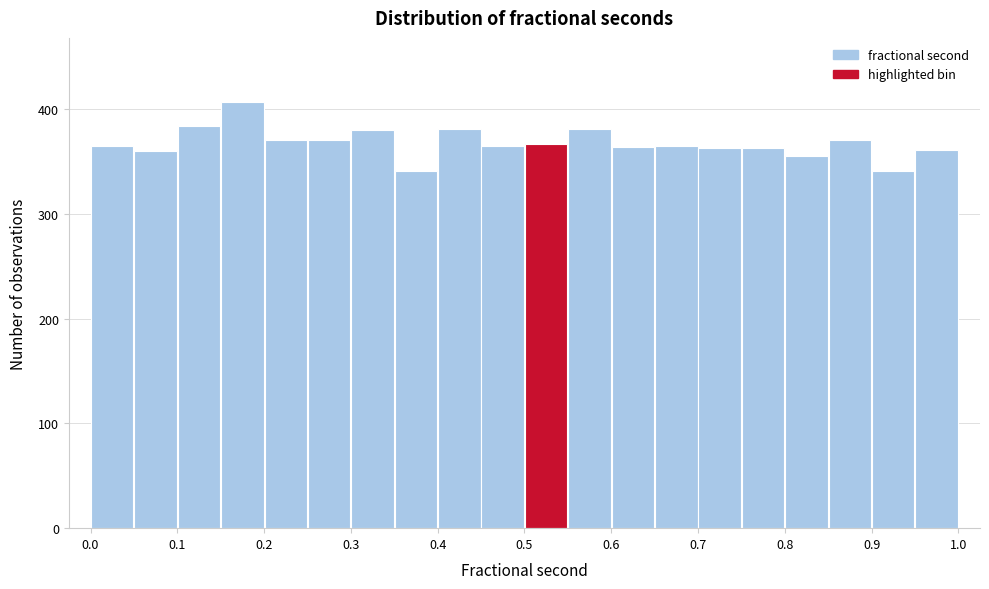

Reading left to right, transcribe this chart: for each bar, give the range it covers on the x-axis and its height. The values are not printed on the chart, so give them approximately, as read against the axis.

0.00 to 0.05: 370
0.05 to 0.10: 360
0.10 to 0.15: 380
0.15 to 0.20: 410
0.20 to 0.25: 370
0.25 to 0.30: 370
0.30 to 0.35: 380
0.35 to 0.40: 340
0.40 to 0.45: 380
0.45 to 0.50: 370
0.50 to 0.55: 370
0.55 to 0.60: 380
0.60 to 0.65: 360
0.65 to 0.70: 370
0.70 to 0.75: 360
0.75 to 0.80: 360
0.80 to 0.85: 360
0.85 to 0.90: 370
0.90 to 0.95: 340
0.95 to 1.00: 360